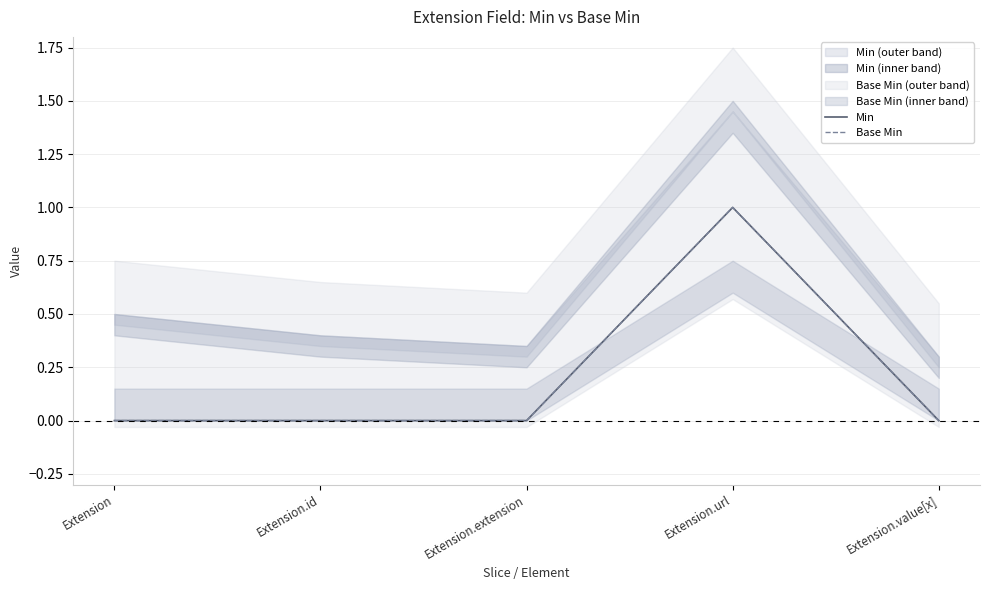

At which category is the sum across all series the highest?

Extension.url